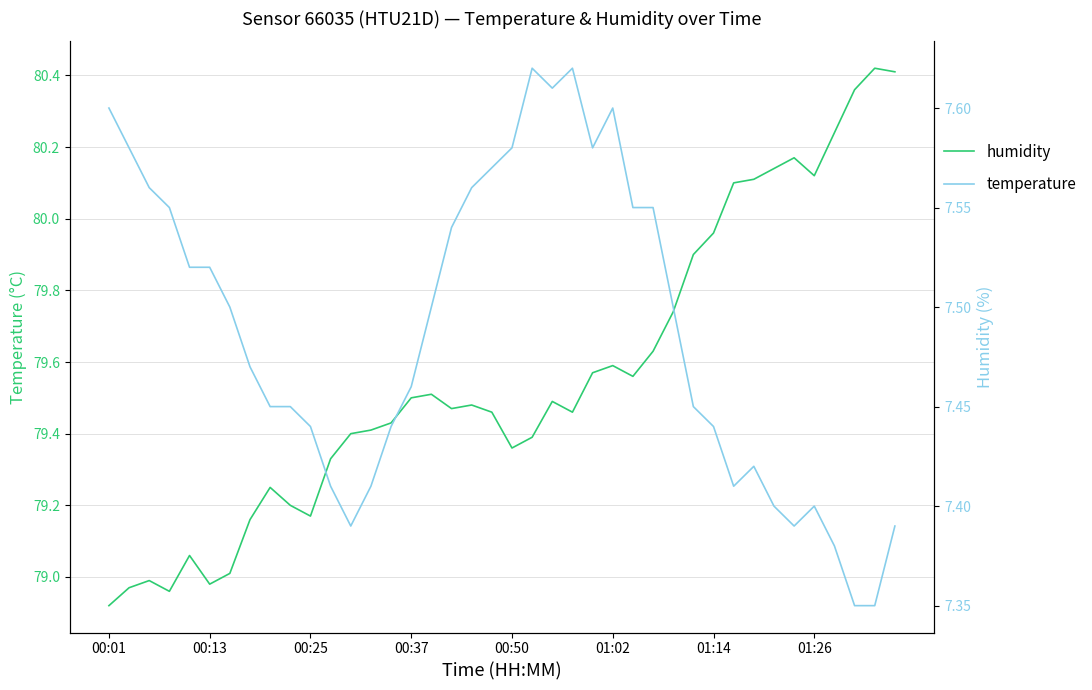

What is the value of the humidity point at the 17th from the left?

79.5